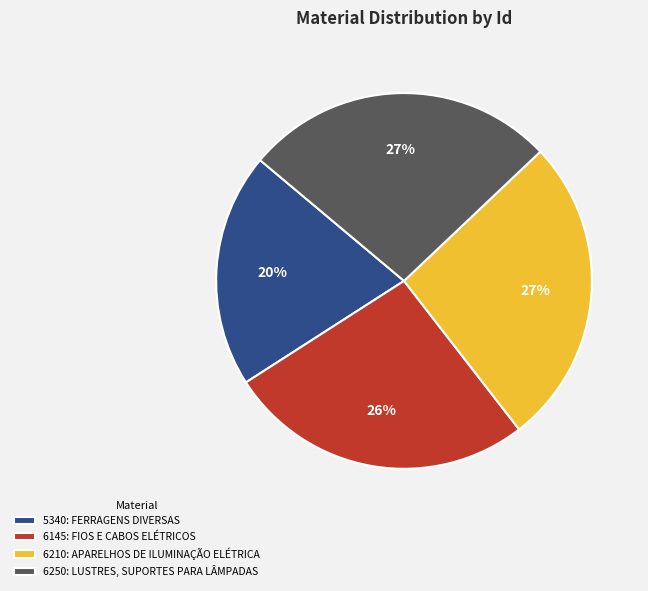

Does 5340: FERRAGENS DIVERSAS account for over 50% of the chart?

No